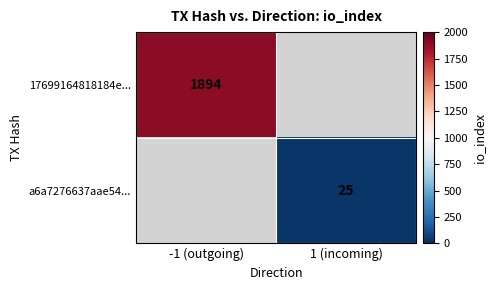

Rank the categories by 17699164818184e... value from highest to lowest.

-1 (outgoing), 1 (incoming)